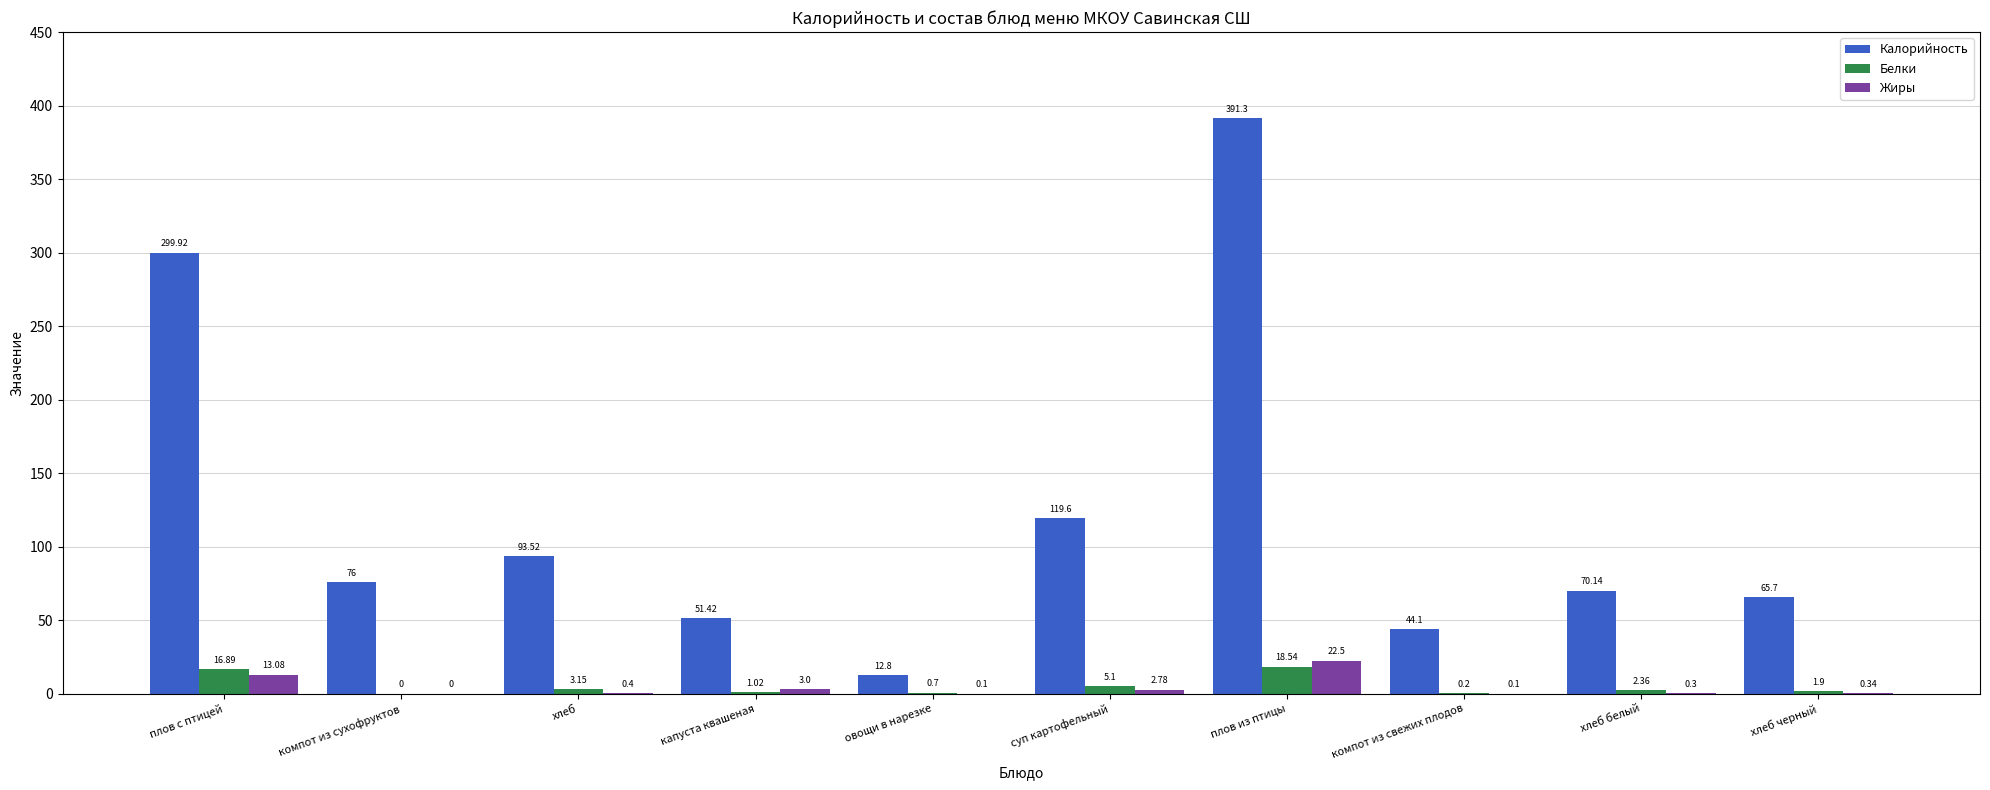

What is the total value across all series at хлеб черный?

67.9